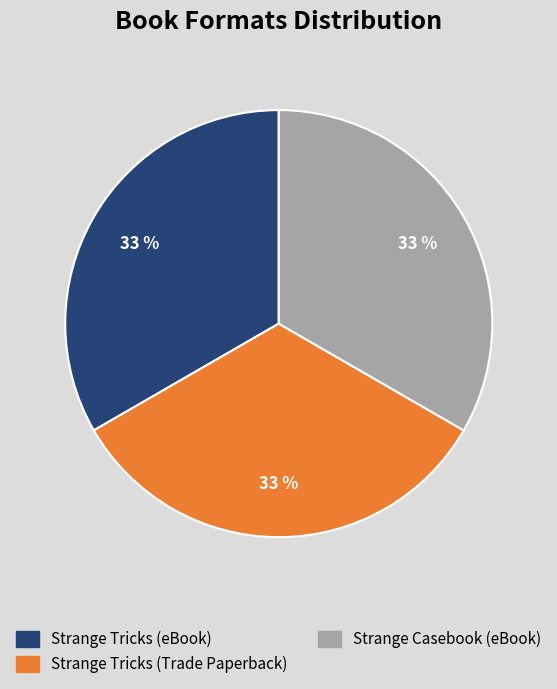

Do Strange Tricks (eBook) and Strange Casebook (eBook) together represent more than half of the pie?

Yes